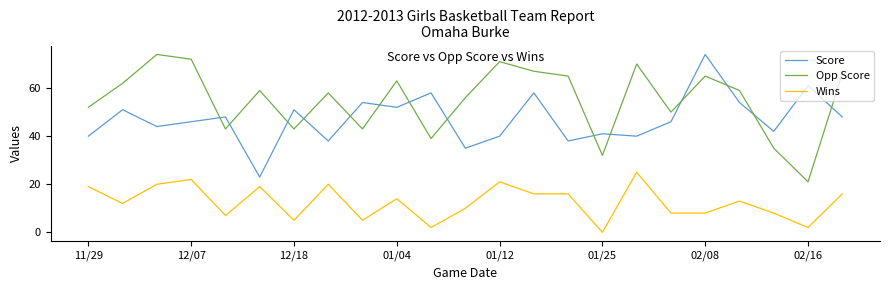

Which series has the largest total across all categories?

Opp Score